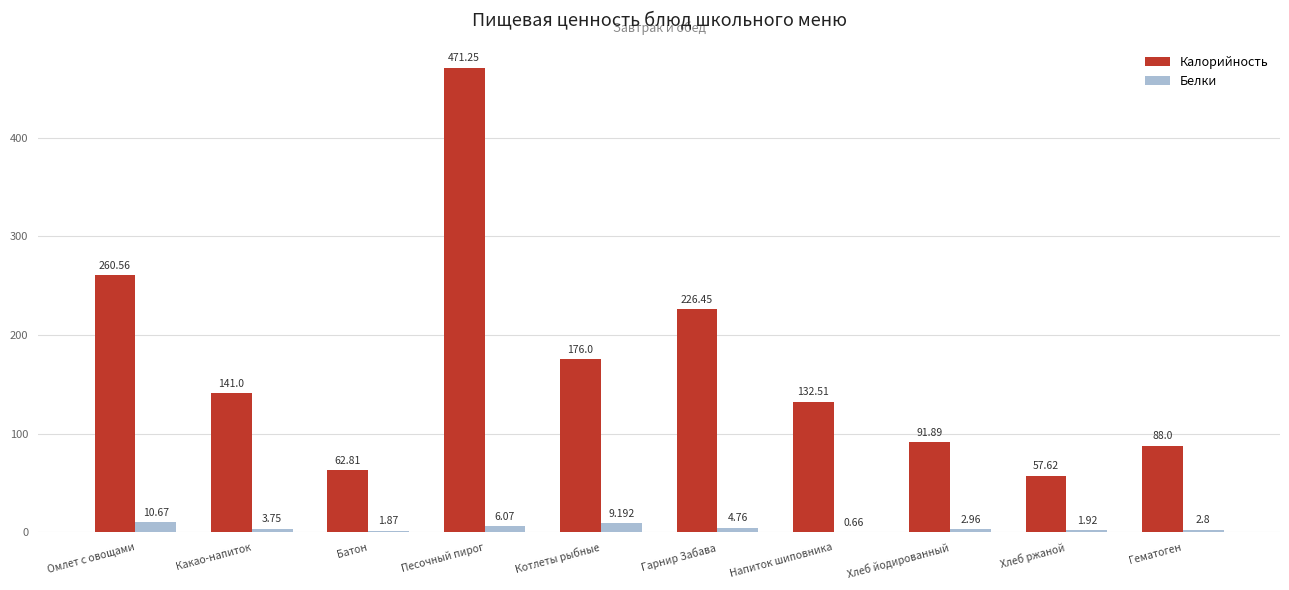

Is it true that Калорийность equals 176.0 at Котлеты рыбные?

True